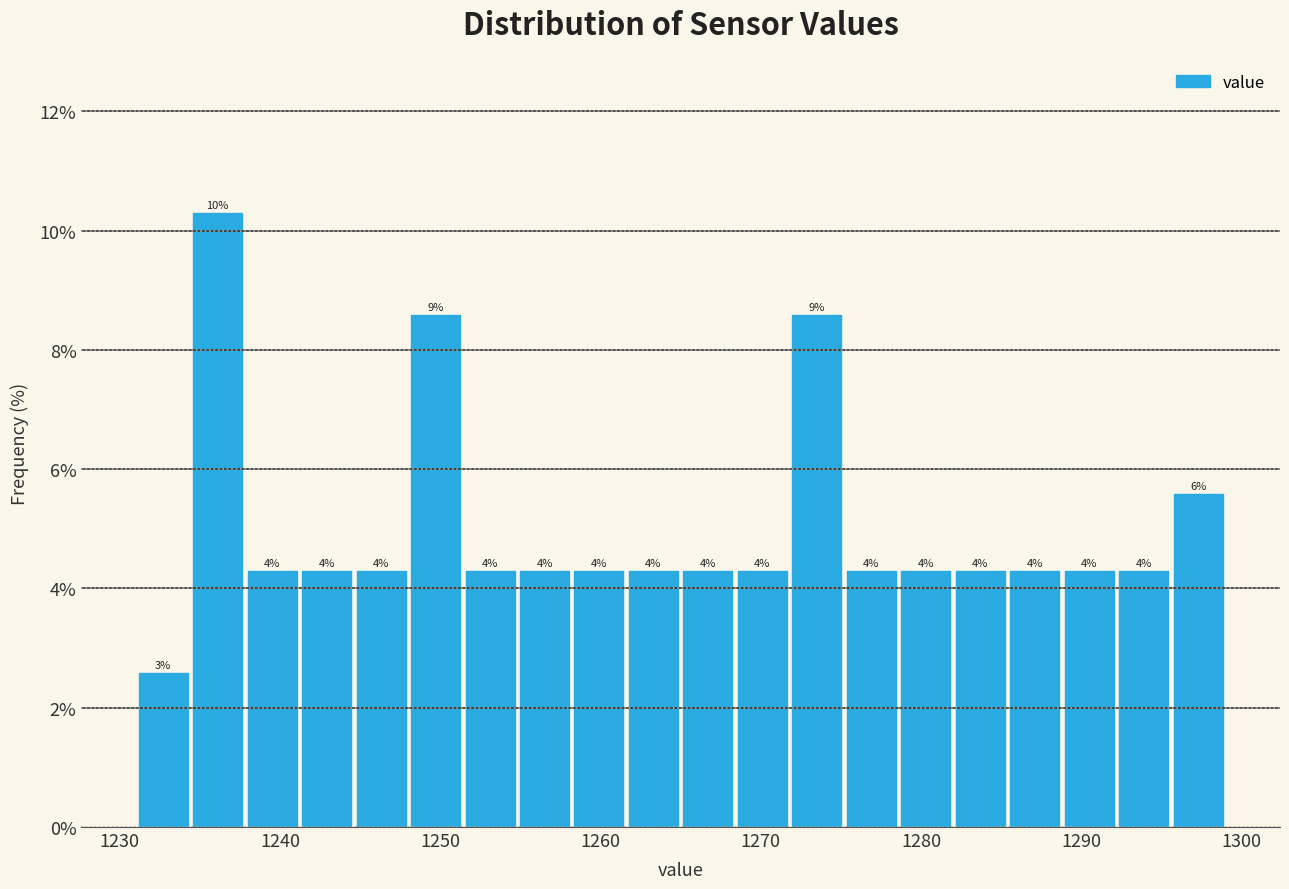

Around what value on the x-axis is the tallest bar? Give the approximate position of its centre, as read against the axis.

1236